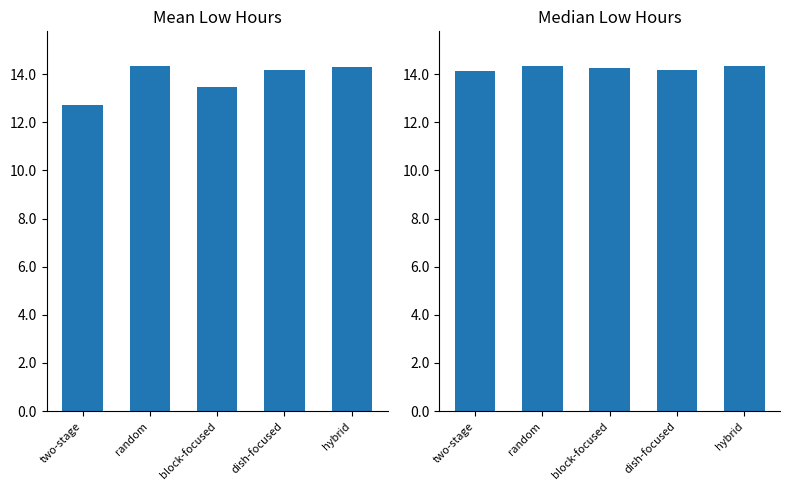

Reading left to right, extract all data points from this chart.

Mean Low Hours: two-stage=12.7	random=14.3	block-focused=13.5	dish-focused=14.2	hybrid=14.3
Median Low Hours: two-stage=14.1	random=14.3	block-focused=14.3	dish-focused=14.2	hybrid=14.3